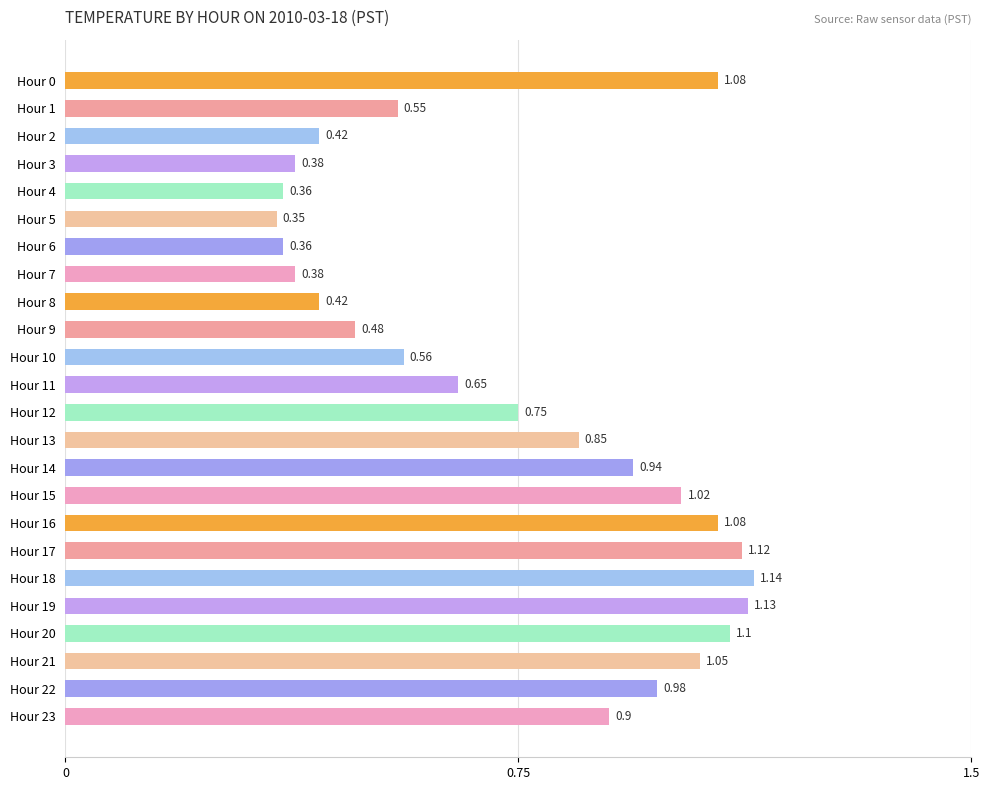

What is the change in value from Hour 8 to Hour 17?

+0.7